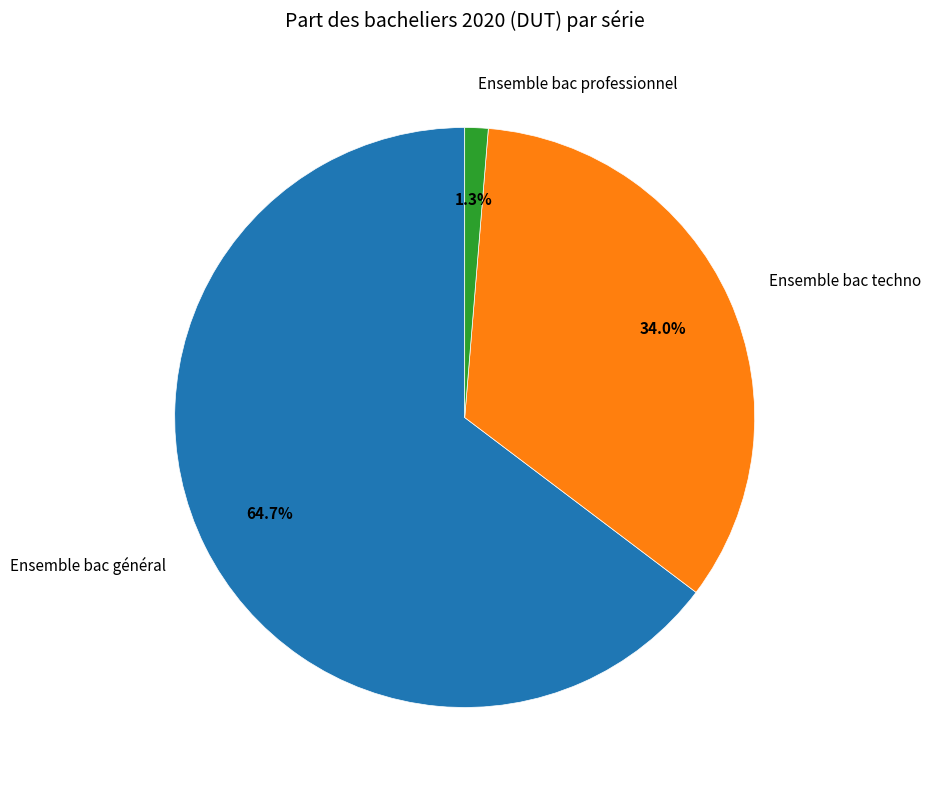

The Ensemble bac professionnel slice represents 8% of the pie. True or false?

False